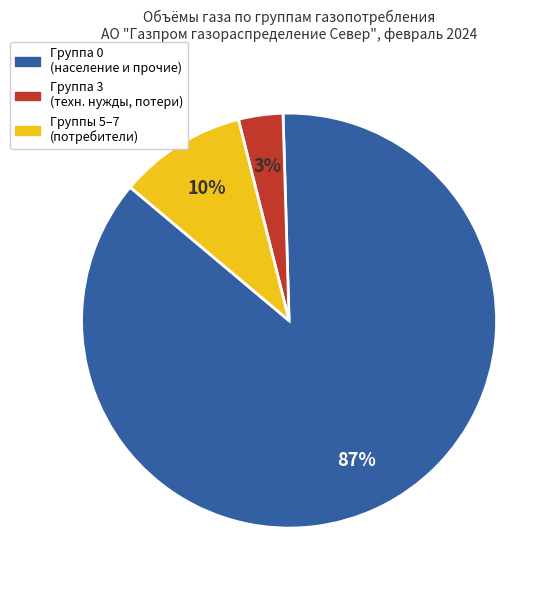

To the nearest percent, what is the average slice percentage?

33%